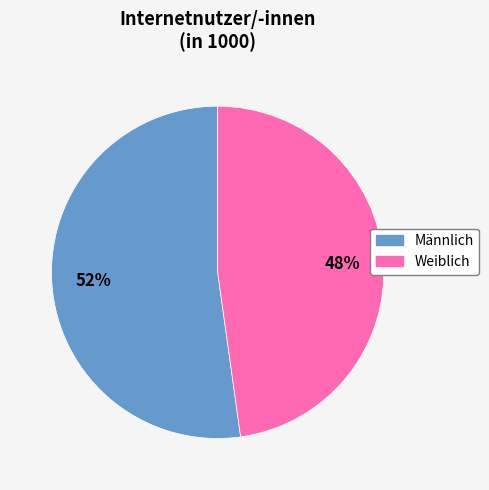

Rank the categories by value from highest to lowest.

Männlich, Weiblich